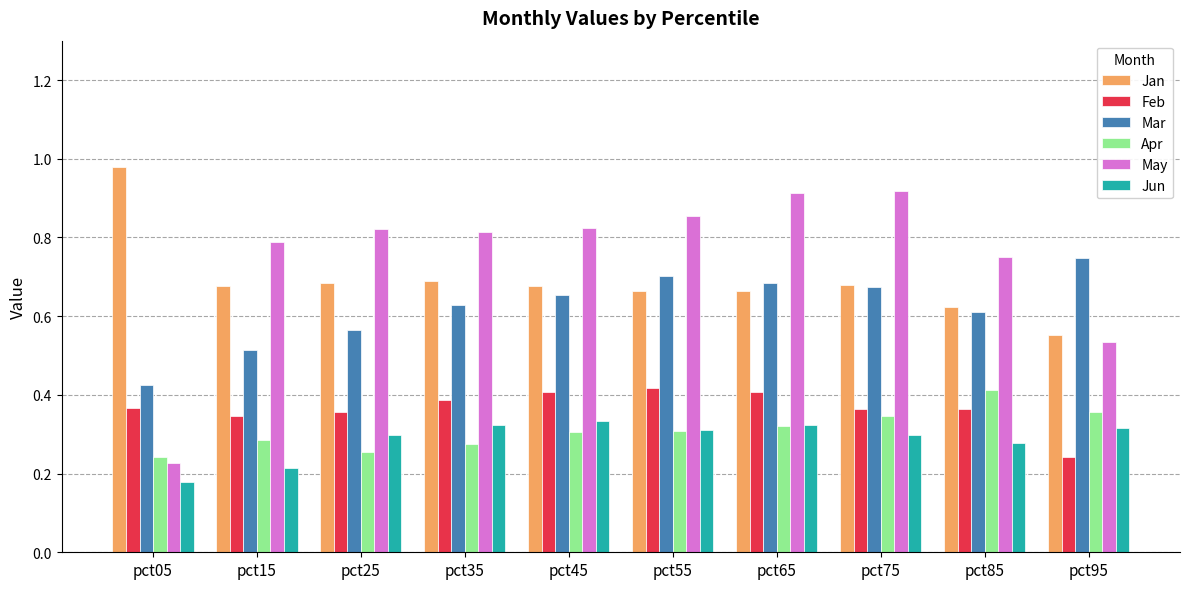

True or false: May has a value of 1.2 at pct25.

False